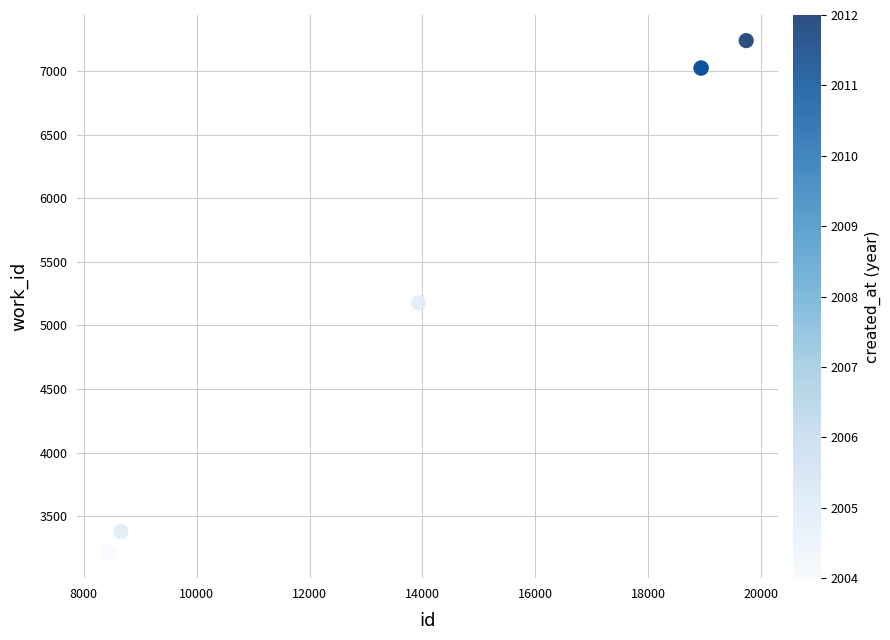

What Y value in the scatter plot is closest to 5227?

5178